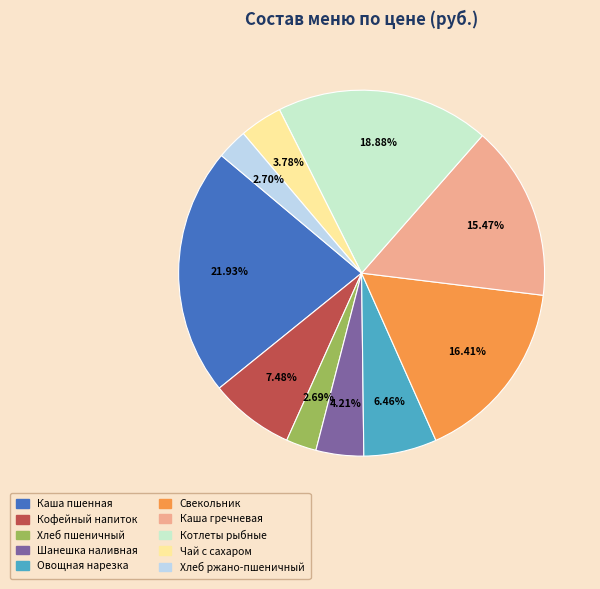

Is the sum of Каша пшенная and Котлеты рыбные greater than half?

No